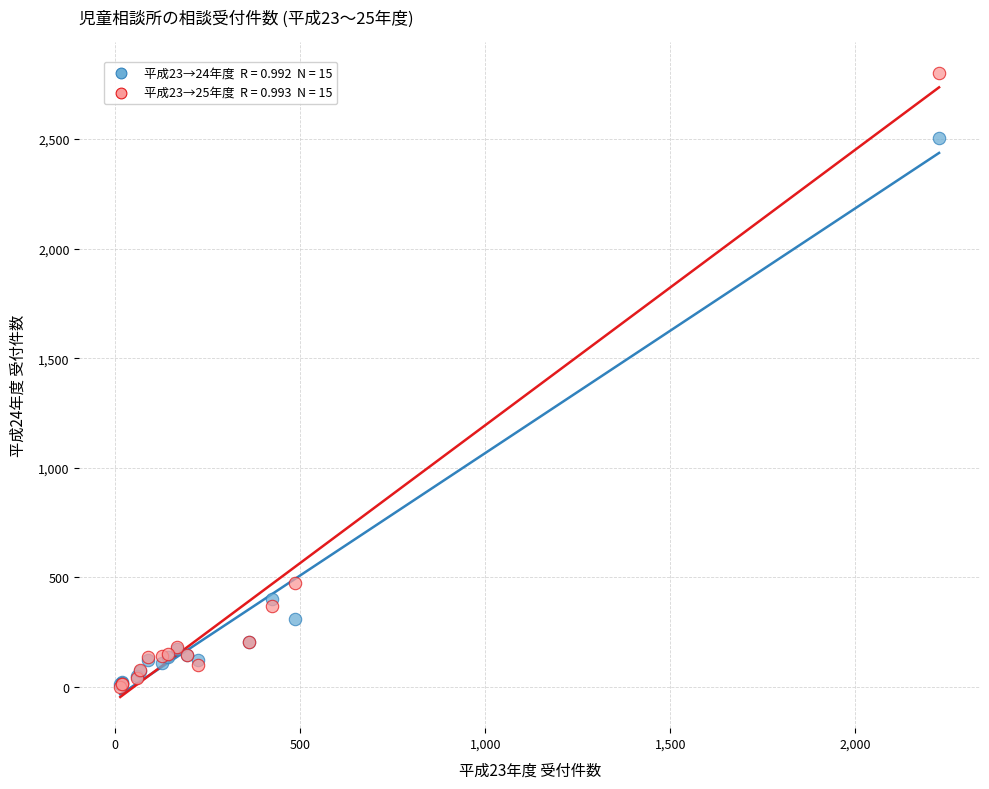

Across all series, what Y value is closest to 1401?

474